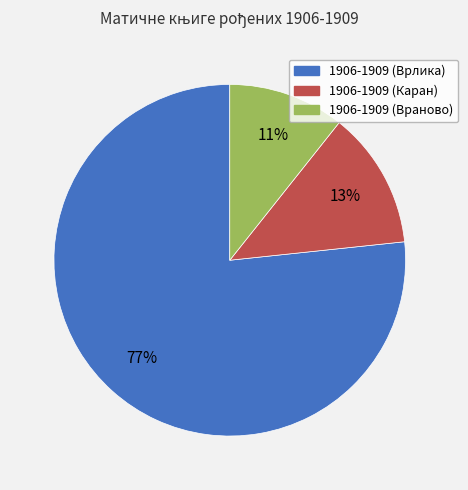

Does 1906-1909 (Враново) account for over 50% of the chart?

No